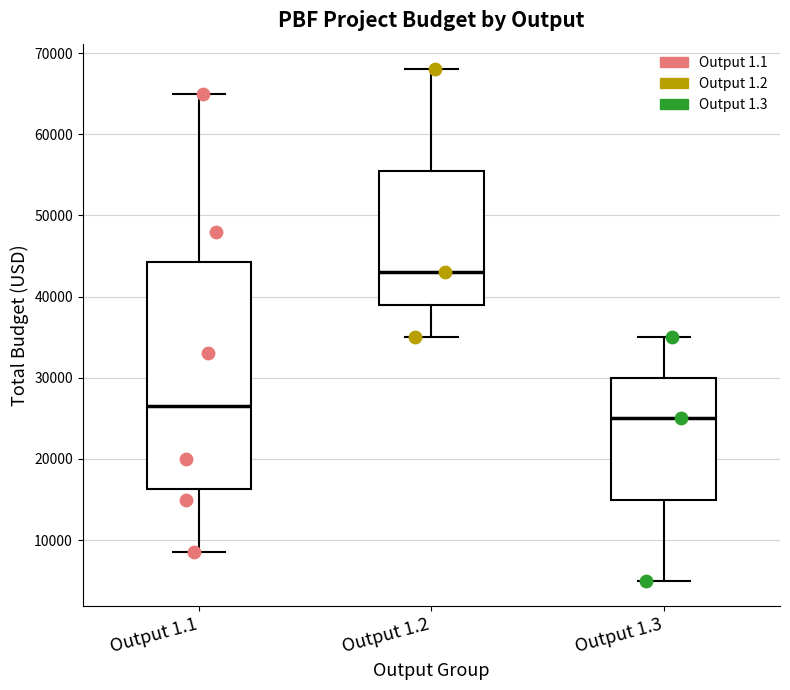

Which box has the highest median line?

Output 1.2